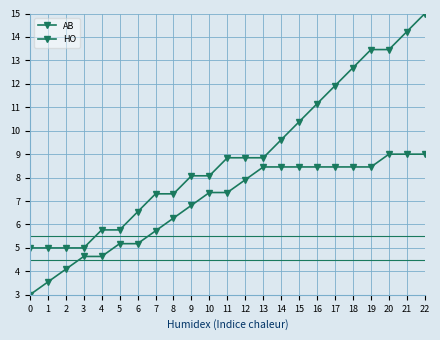

How many lines are shown in the chart?

2